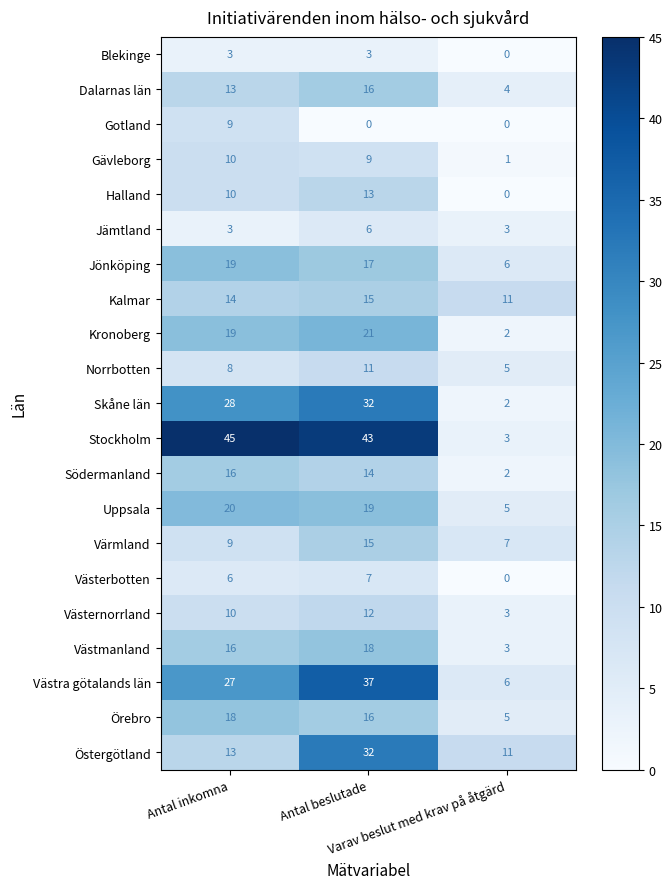

How many data points does each series have?

3